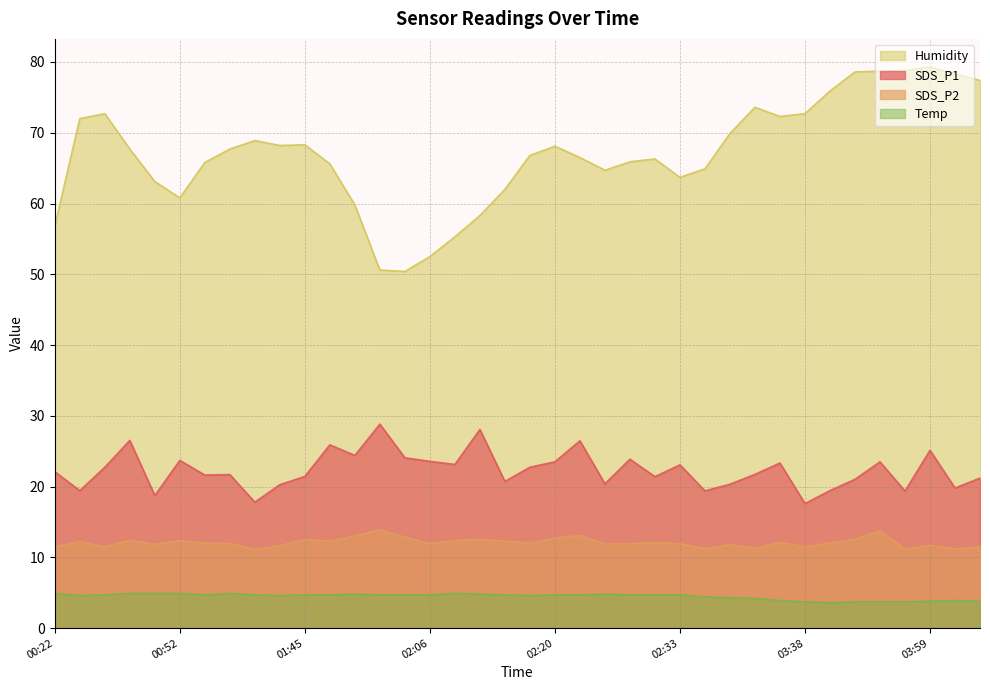

What is the difference between the second highest and second lowest values in the Humidity series?

28.2